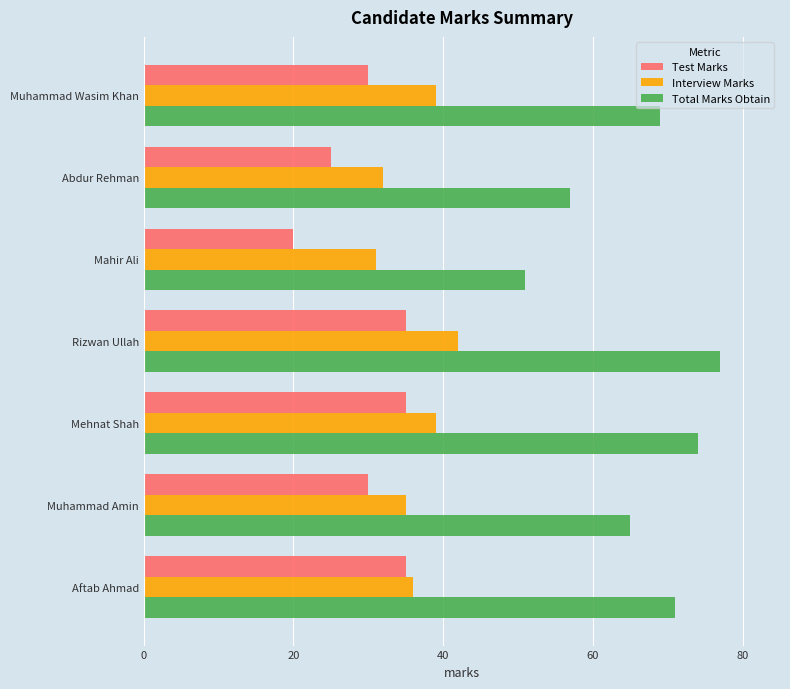

What value does the Total Marks Obtain series have at Muhammad Wasim Khan, to the nearest 5?

70